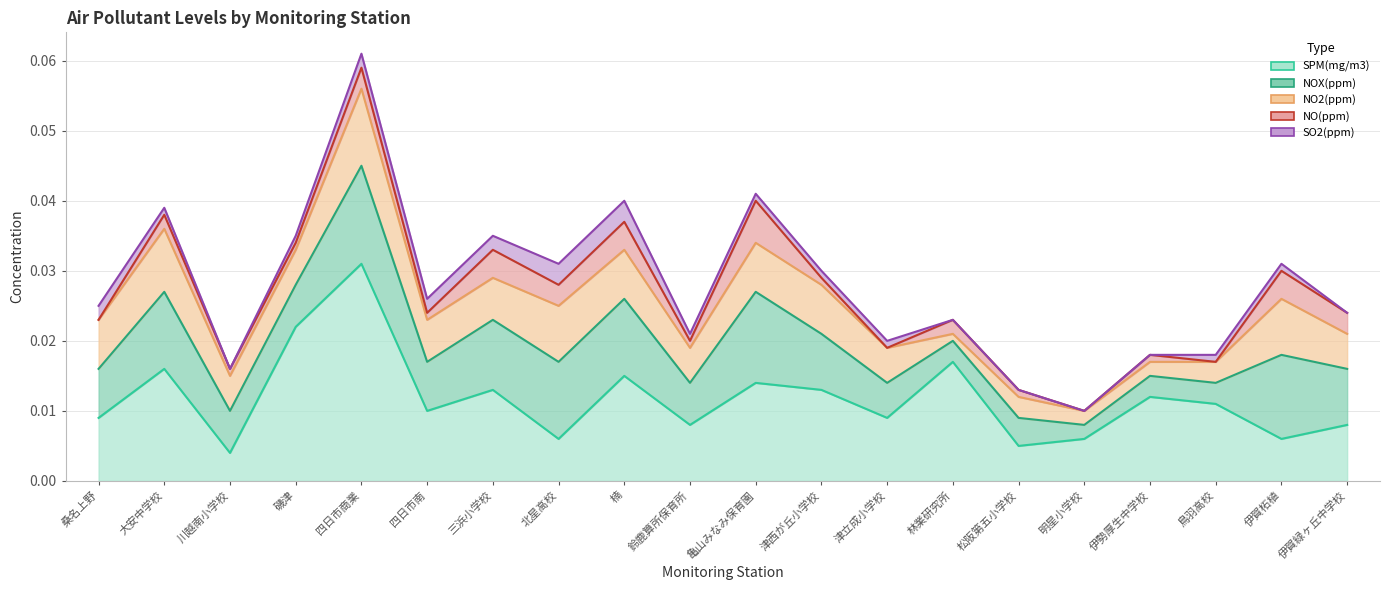

True or false: NOX(ppm) and SO2(ppm) intersect in this chart.

False